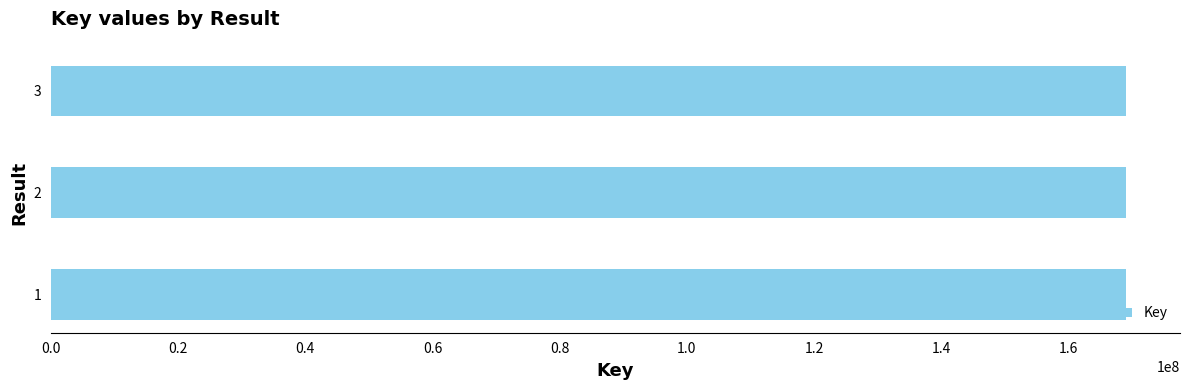

What is the sum of the values at 2 and 1?

338211649